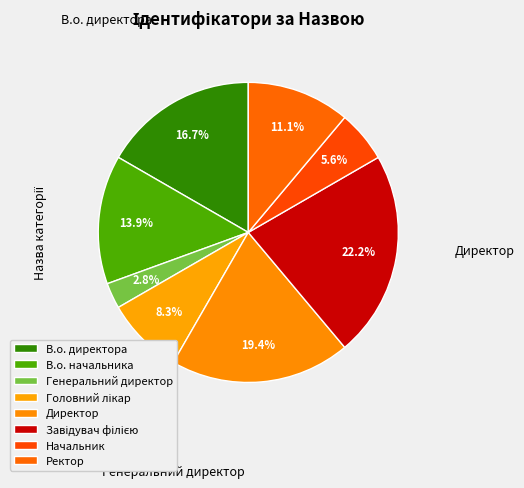

How many slices are in this pie chart?

8